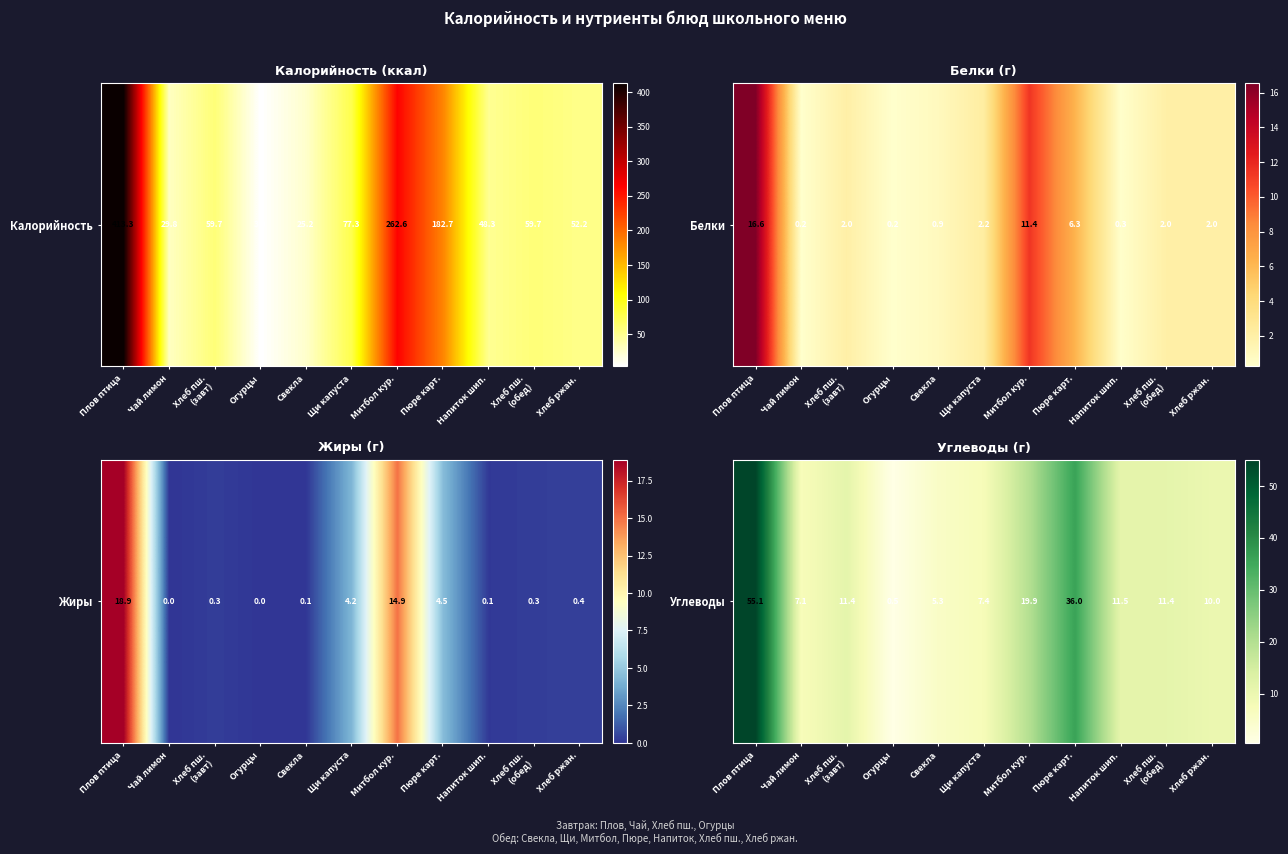

What is the difference between the second highest and minimum values?

35.5